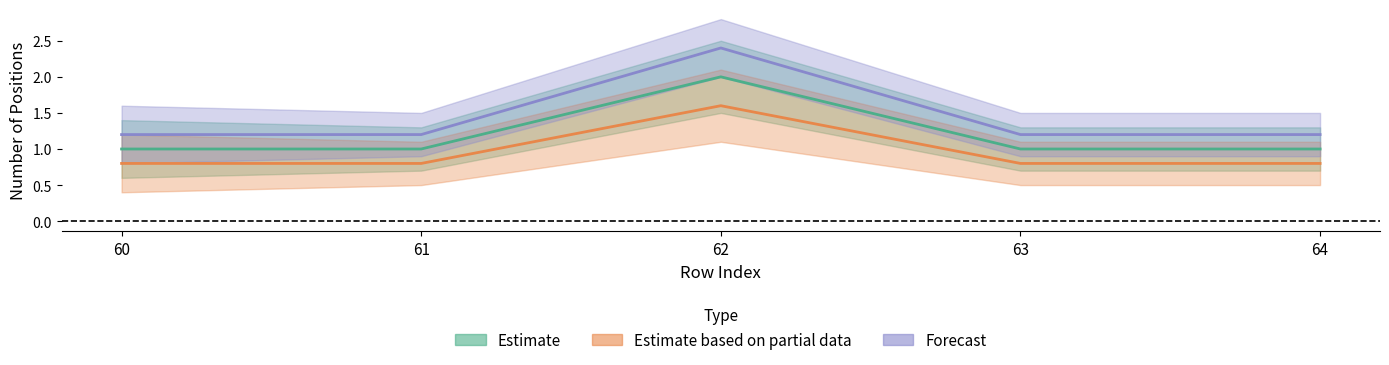

True or false: Forecast has a value of 1.2 at 61.

True